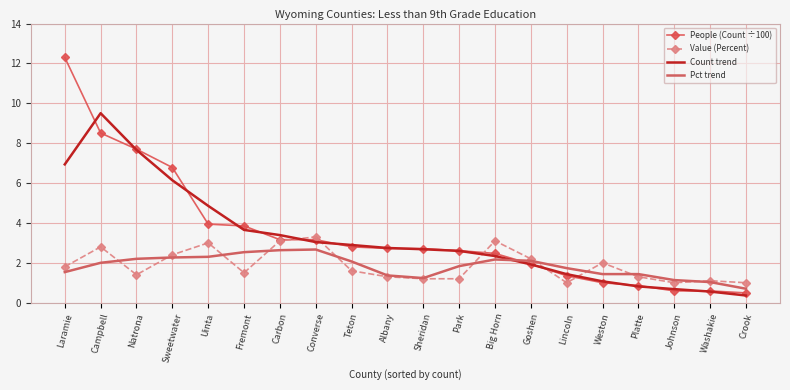

Rank the series by their maximum value, from lowest to highest.

Pct trend, Value (Percent), Count trend, People (Count ÷100)